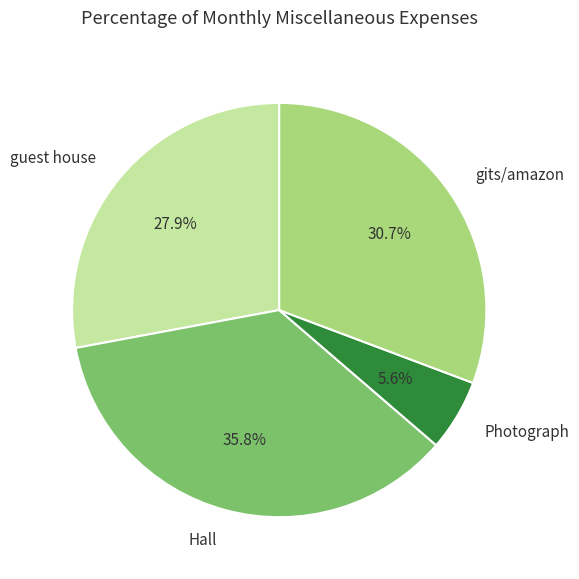

Does gits/amazon account for over 50% of the chart?

No